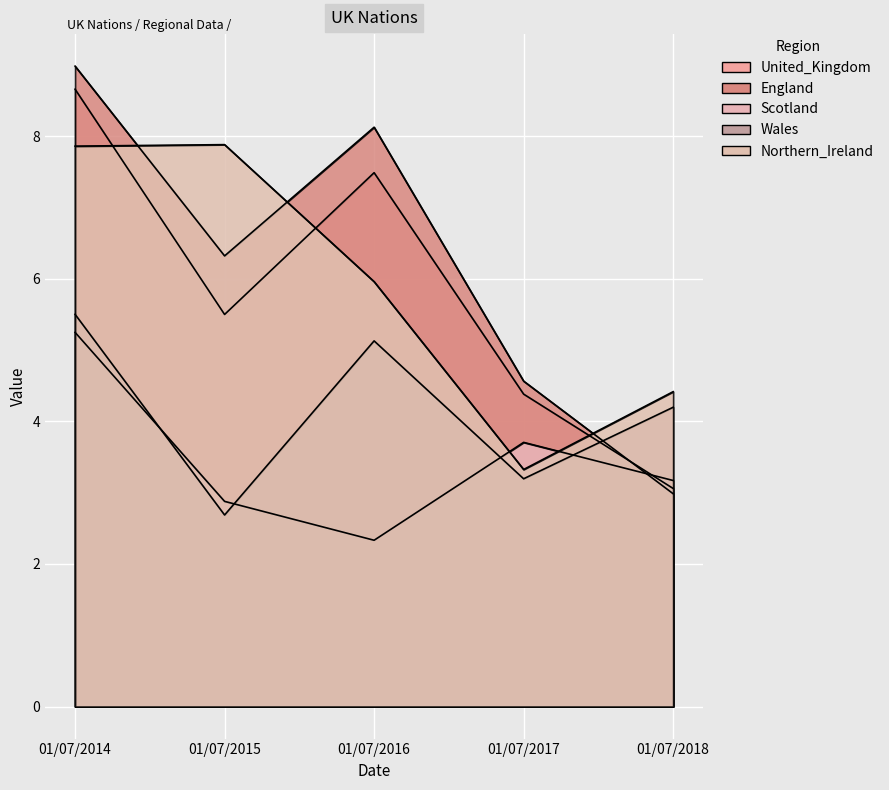

Which series changed the most between 01/07/2014 and 01/07/2017?

Northern_Ireland